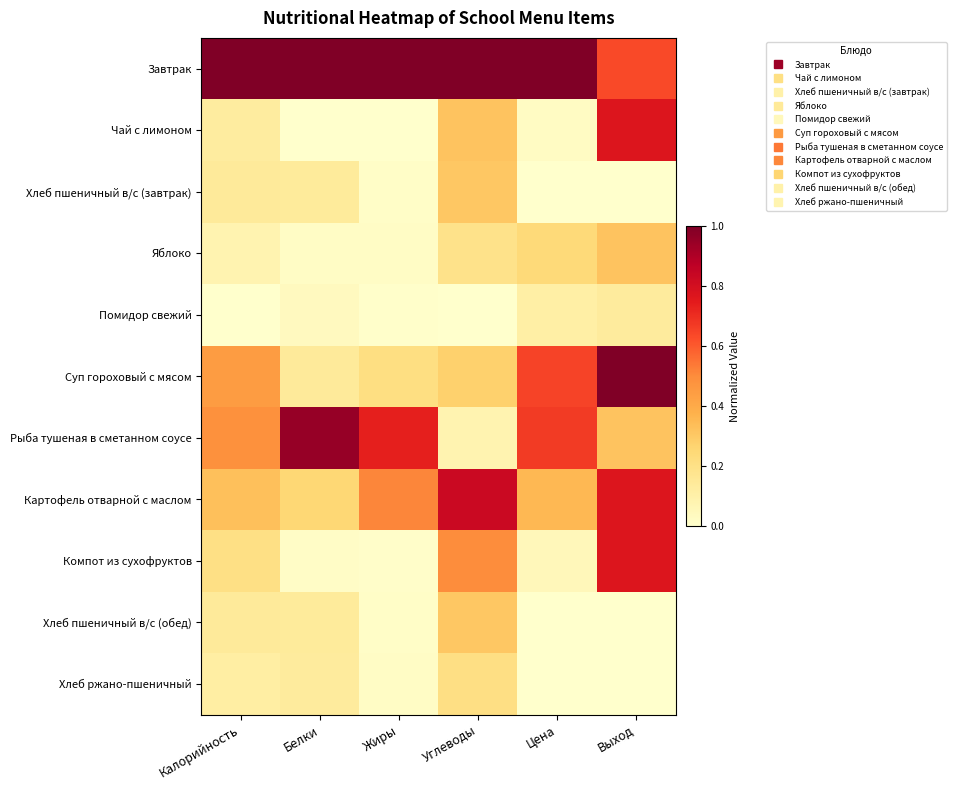

Reading left to right, extract all data points from this chart.

Завтрак: Калорийность=1.0	Белки=1.0	Жиры=1.0	Углеводы=1.0	Цена=1.0	Выход=0.6
Чай с лимоном: Калорийность=0.1	Белки=0.0	Жиры=0.0	Углеводы=0.3	Цена=0.0	Выход=0.8
Хлеб пшеничный в/с (завтрак): Калорийность=0.1	Белки=0.1	Жиры=0.0	Углеводы=0.3	Цена=0.0	Выход=0.0
Яблоко: Калорийность=0.1	Белки=0.0	Жиры=0.0	Углеводы=0.2	Цена=0.2	Выход=0.3
Помидор свежий: Калорийность=0.0	Белки=0.0	Жиры=0.0	Углеводы=0.0	Цена=0.1	Выход=0.1
Суп гороховый с мясом: Калорийность=0.4	Белки=0.1	Жиры=0.2	Углеводы=0.3	Цена=0.6	Выход=1.0
Рыба тушеная в сметанном соусе: Калорийность=0.5	Белки=0.9	Жиры=0.7	Углеводы=0.1	Цена=0.7	Выход=0.3
Картофель отварной с маслом: Калорийность=0.3	Белки=0.3	Жиры=0.5	Углеводы=0.8	Цена=0.4	Выход=0.8
Компот из сухофруктов: Калорийность=0.2	Белки=0.0	Жиры=0.0	Углеводы=0.5	Цена=0.1	Выход=0.8
Хлеб пшеничный в/с (обед): Калорийность=0.1	Белки=0.1	Жиры=0.0	Углеводы=0.3	Цена=0.0	Выход=0.0
Хлеб ржано-пшеничный: Калорийность=0.1	Белки=0.1	Жиры=0.0	Углеводы=0.2	Цена=0.0	Выход=0.0